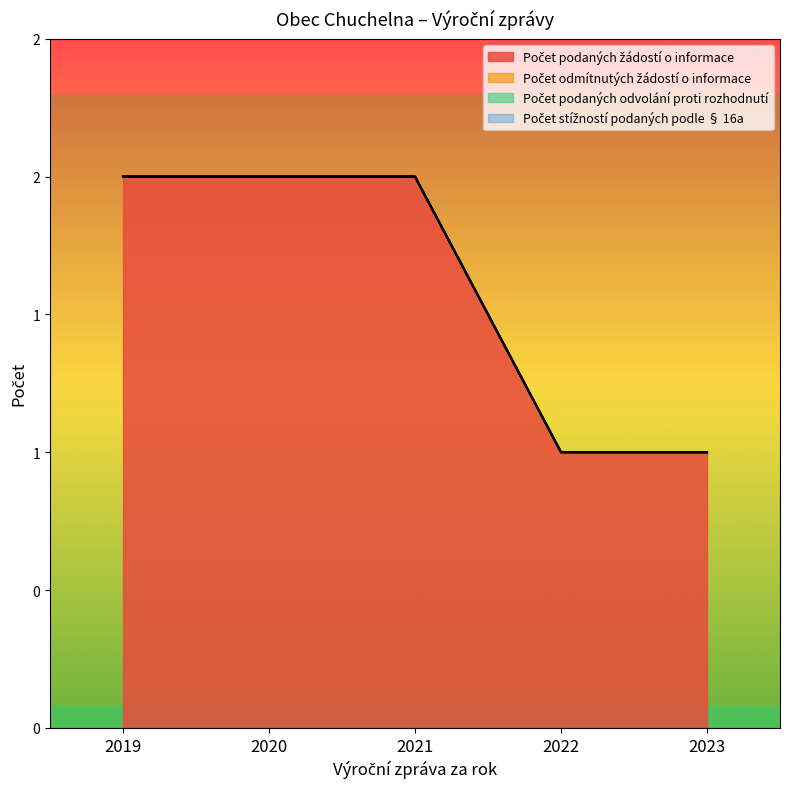

Is it true that Počet odmítnutých žádostí o informace equals 0 at 2020?

True